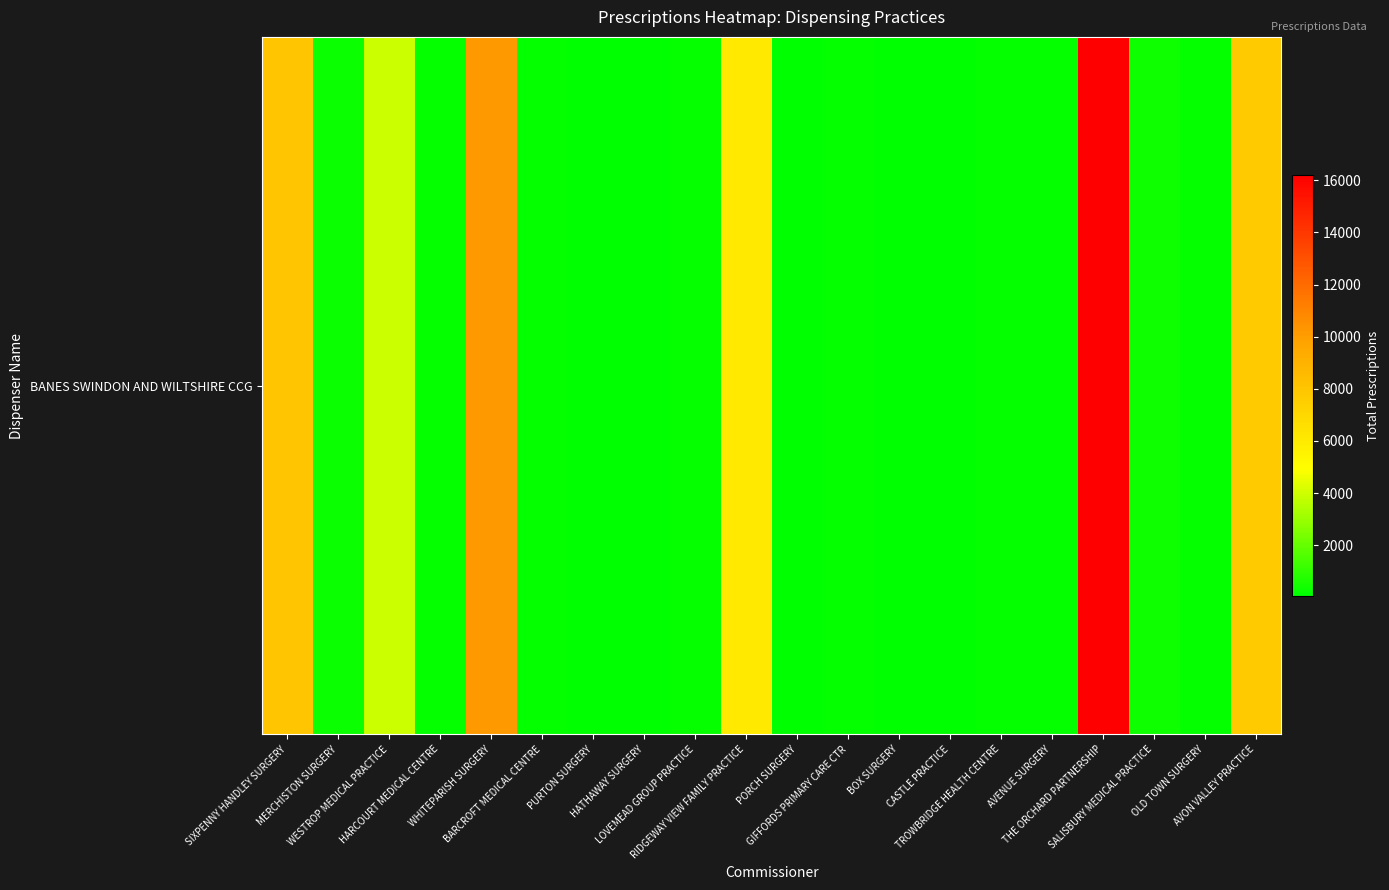

Reading left to right, transcribe all the data shown in this chart.

SIXPENNY HANDLEY SURGERY=7959	MERCHISTON SURGERY=262	WESTROP MEDICAL PRACTICE=3932	HARCOURT MEDICAL CENTRE=131	WHITEPARISH SURGERY=10161	BARCROFT MEDICAL CENTRE=147	PURTON SURGERY=60	HATHAWAY SURGERY=117	LOVEMEAD GROUP PRACTICE=193	RIDGEWAY VIEW FAMILY PRACTICE=6096	PORCH SURGERY=57	GIFFORDS PRIMARY CARE CTR=148	BOX SURGERY=73	CASTLE PRACTICE=102	TROWBRIDGE HEALTH CENTRE=142	AVENUE SURGERY=182	THE ORCHARD PARTNERSHIP=16190	SALISBURY MEDICAL PRACTICE=311	OLD TOWN SURGERY=134	AVON VALLEY PRACTICE=7676